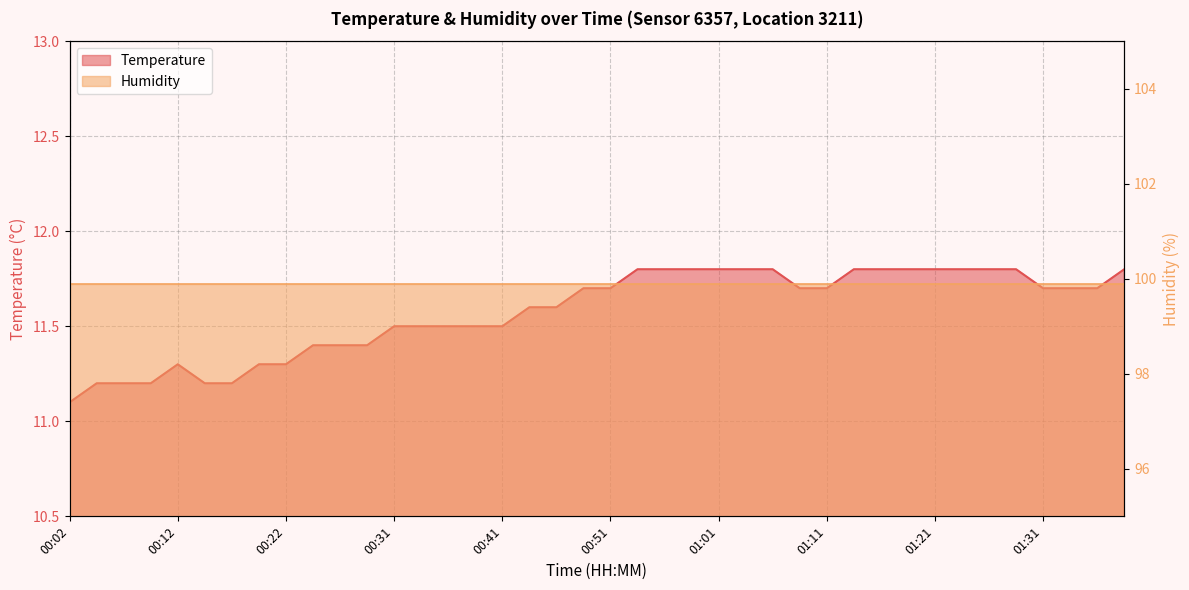

Count the number of categories in the chart.

40